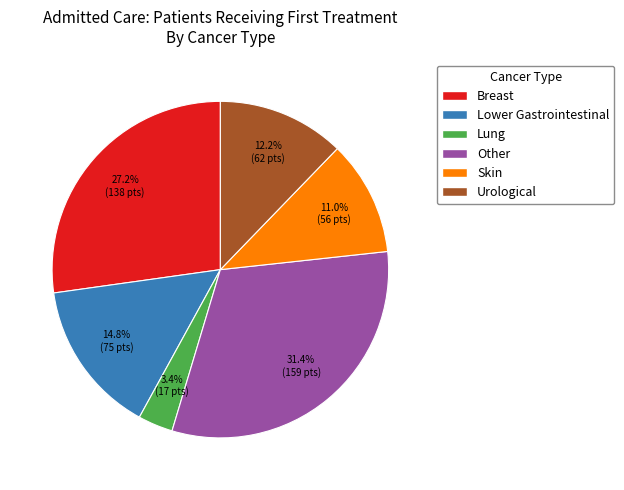

Is the sum of Urological and Breast greater than half?

No